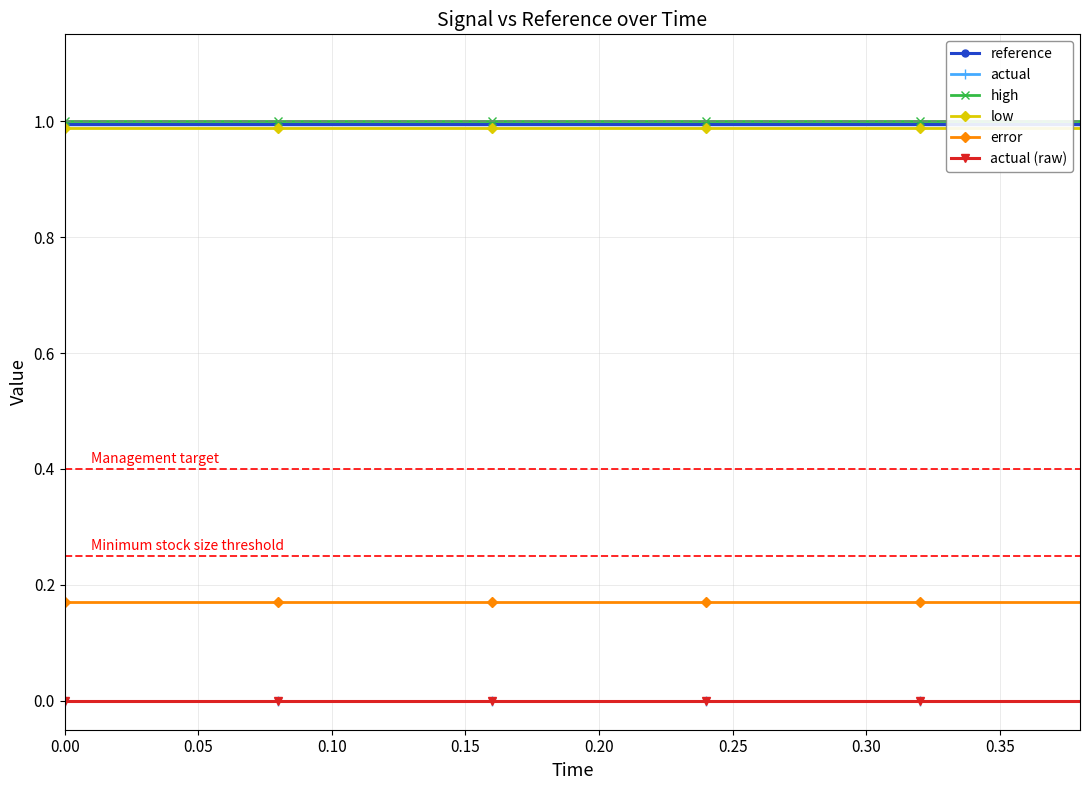

What is the value of the error point at the 14th from the left?

0.2